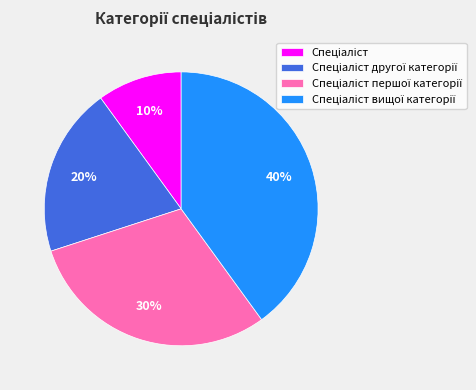

To the nearest percent, what is the average slice percentage?

25%